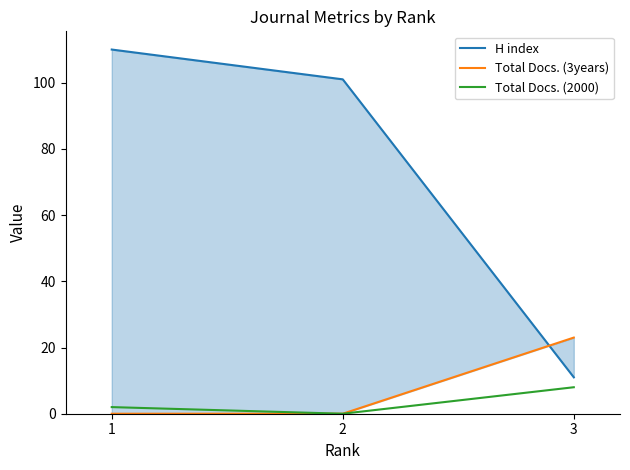

Rank the series by their maximum value, from lowest to highest.

Total Docs. (2000), Total Docs. (3years), H index